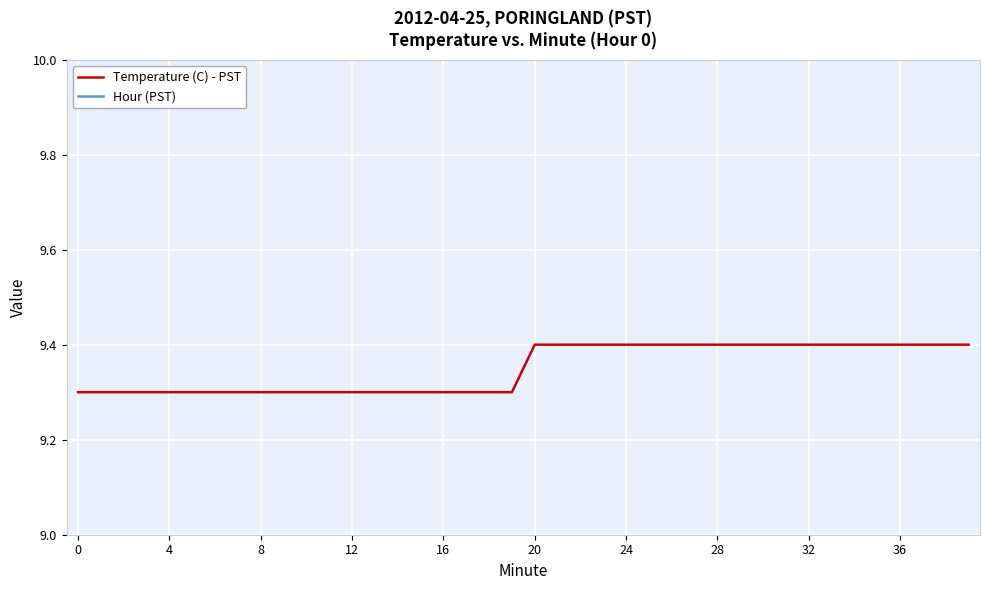

True or false: Temperature (C) - PST and Hour (PST) intersect in this chart.

False